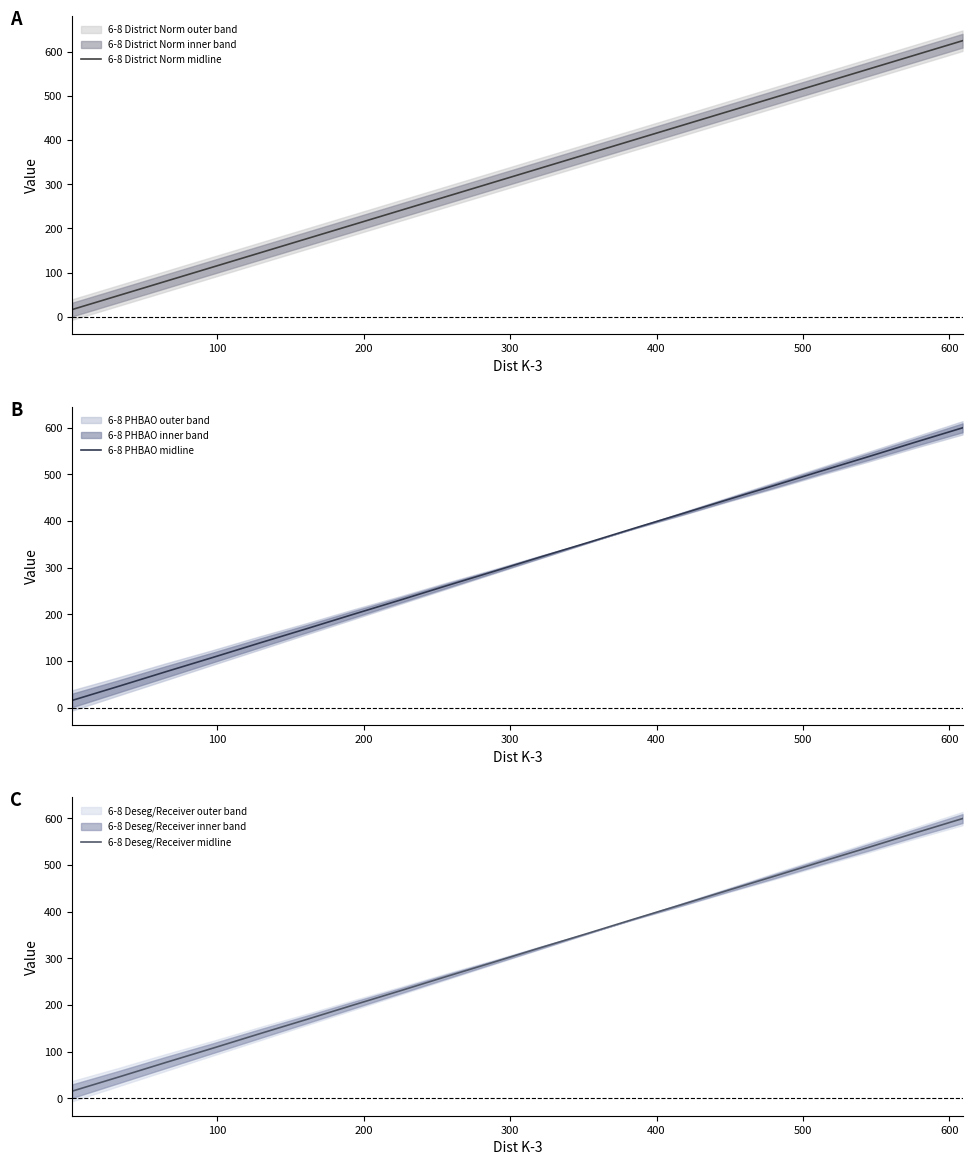

How many distinct data groups are displayed?

3